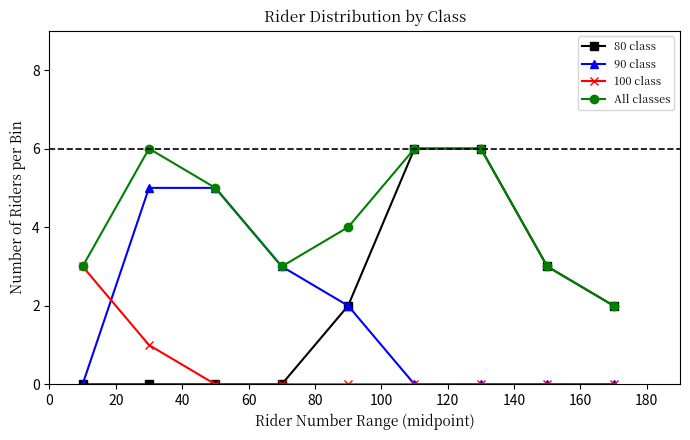

What is the greatest value displayed?

6